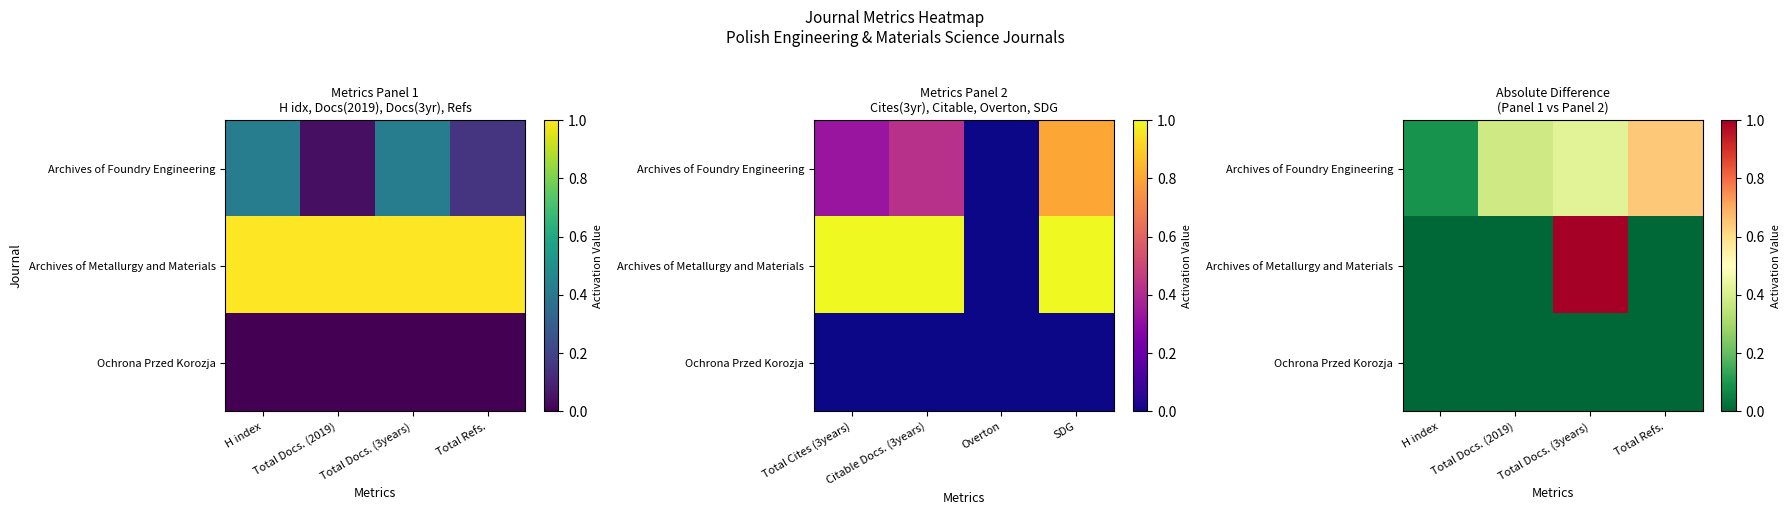

How many positive values does the Archives of Metallurgy and Materials series have?

1